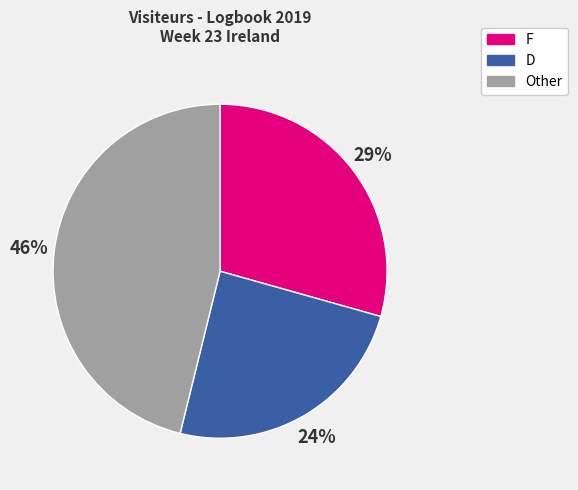

Does any single category account for the majority?

No